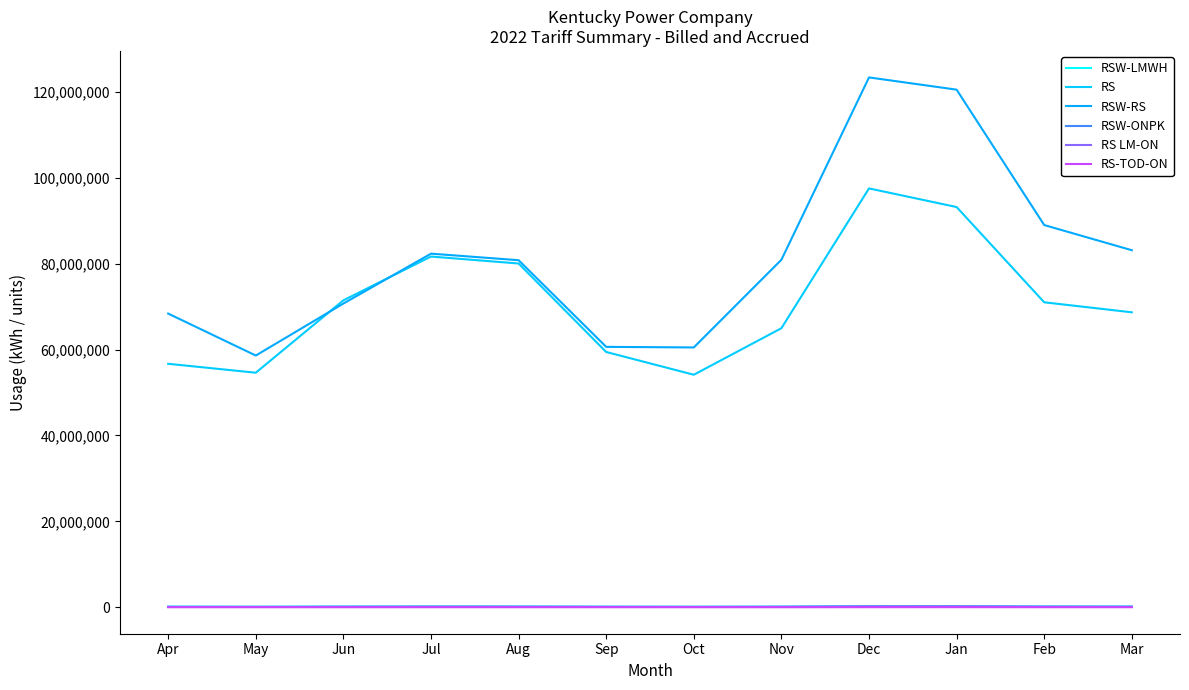

Is it true that RS-TOD-ON equals 4682 at May?

True